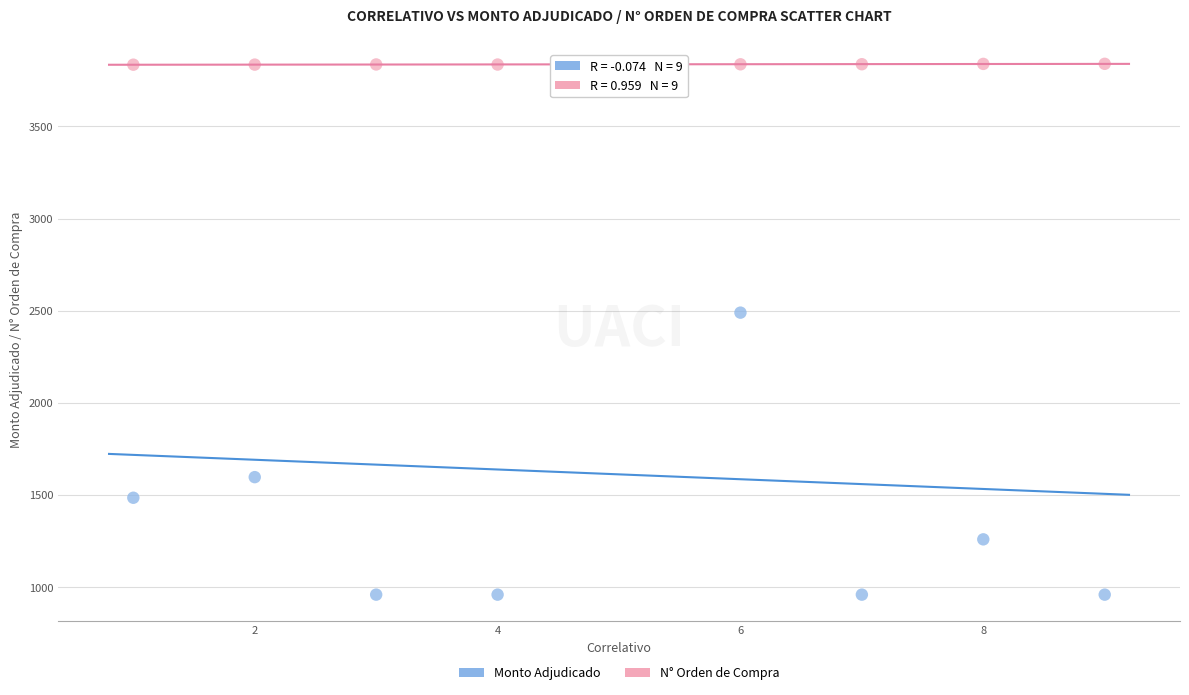

Across all series, what Y value is closest to 2400?

2490.0